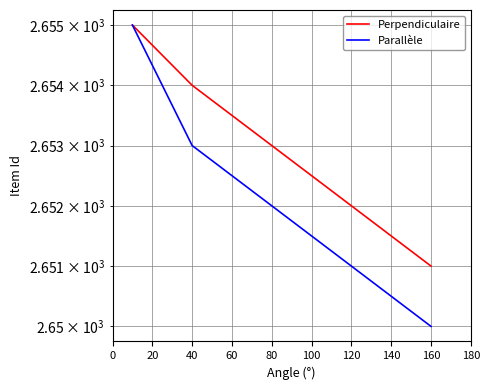

What is the minimum value shown in the chart?

2650